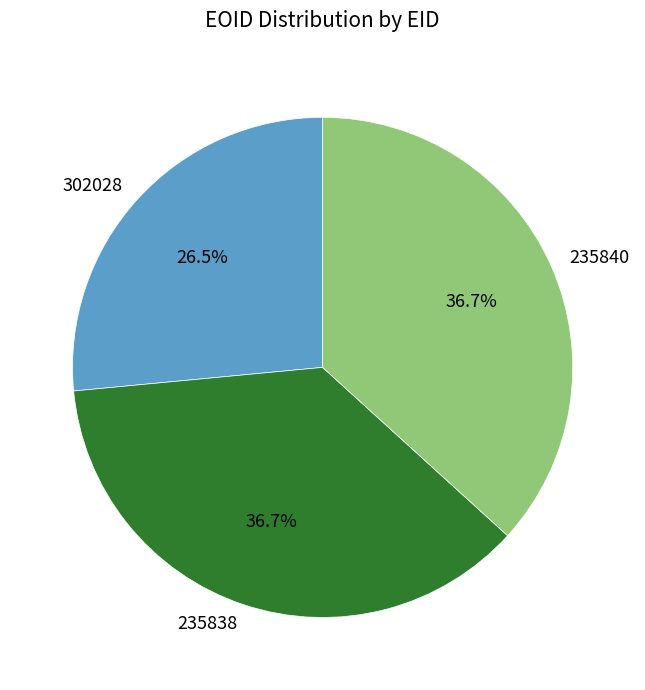

Is there a majority slice in this chart?

No